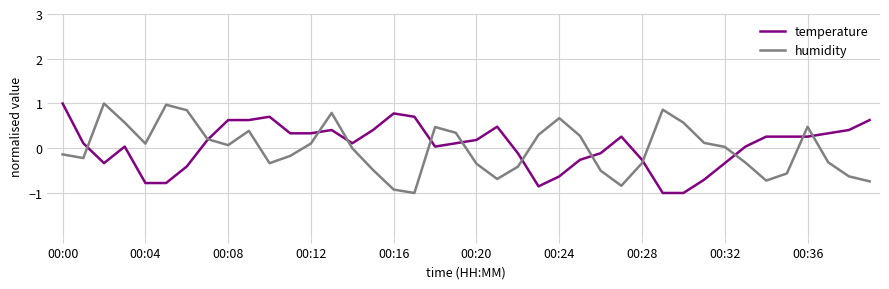

What are all the series names shown in the legend?

temperature, humidity